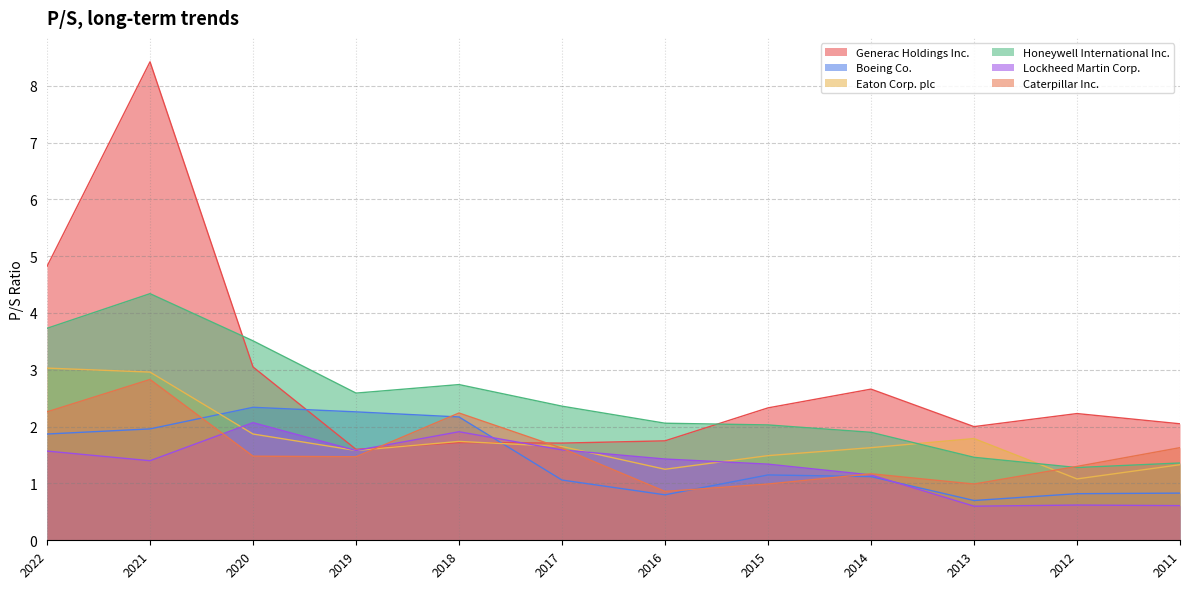

What is the difference between the highest and lowest values at 2017?

1.3